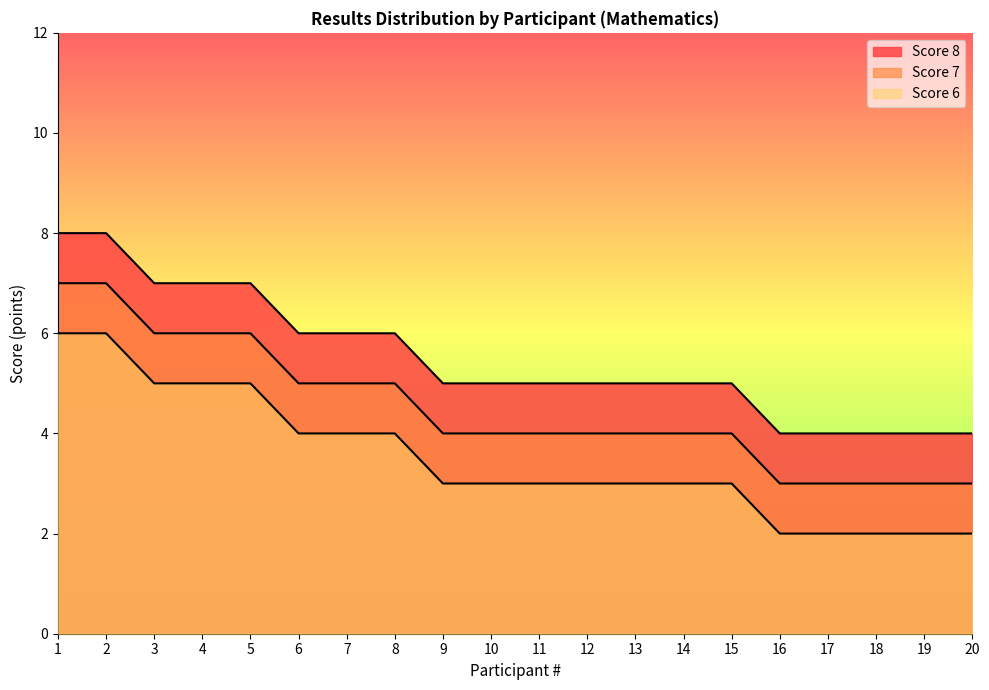

Does the chart have visible grid lines?

No